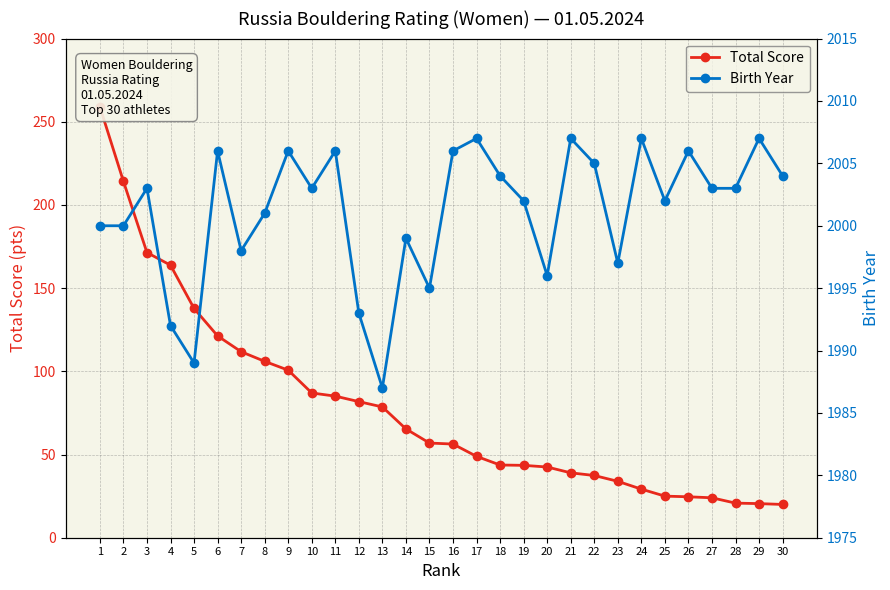

At which label is Total Score closest to 139?

5